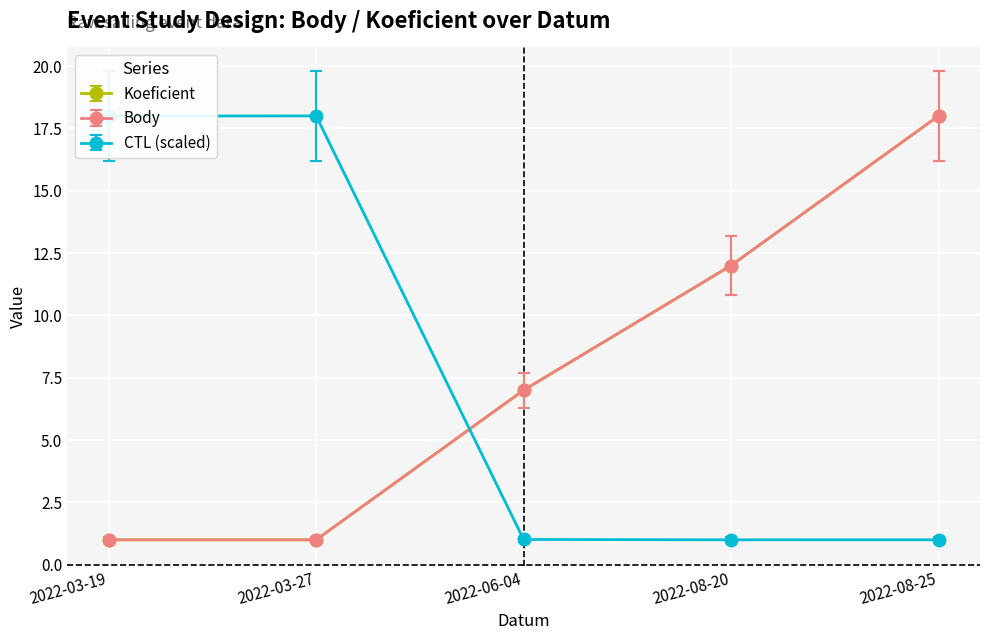

What is the value of the Koeficient point at the 5th from the left?

18.0